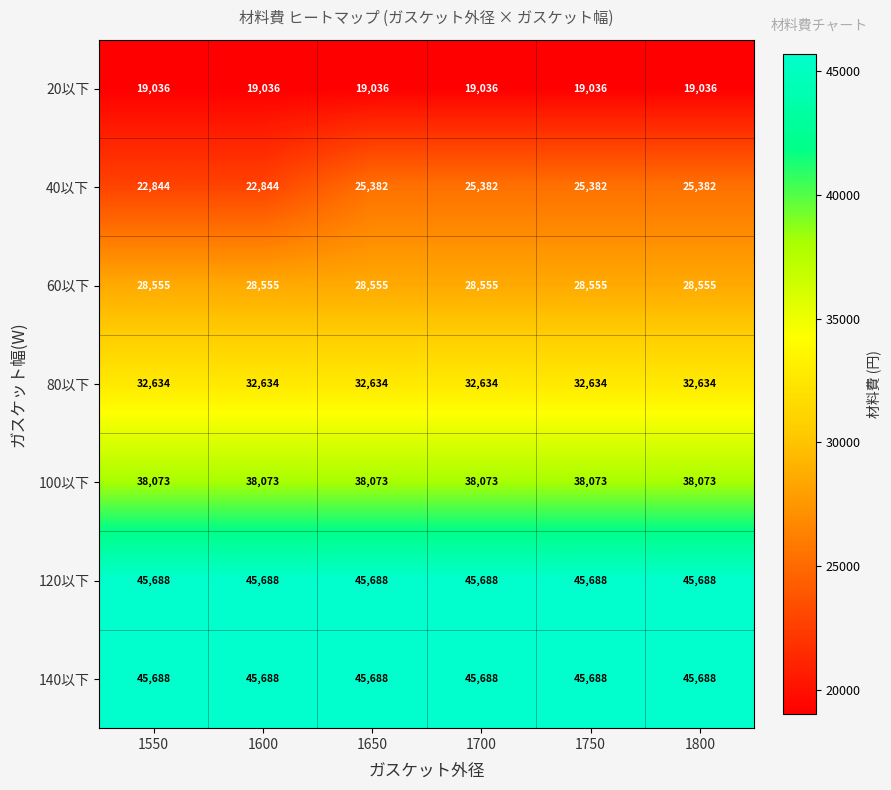

What is the maximum value shown in the chart?

45688